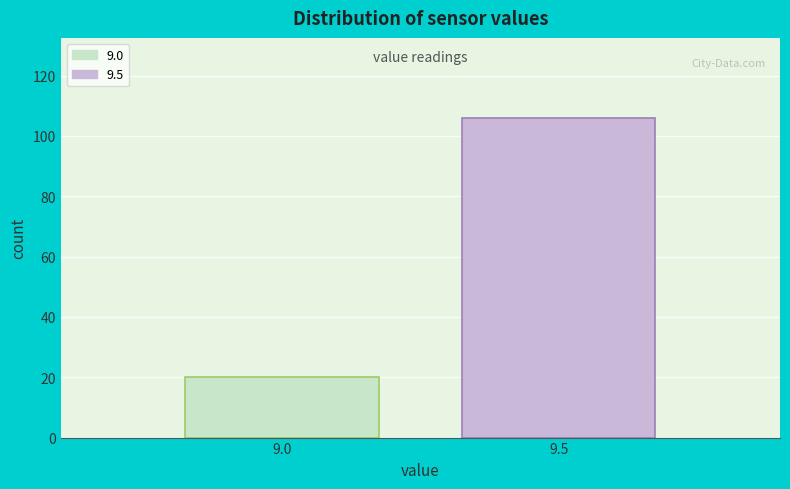

Reading right to left, extract all data points from this chart.

106	20